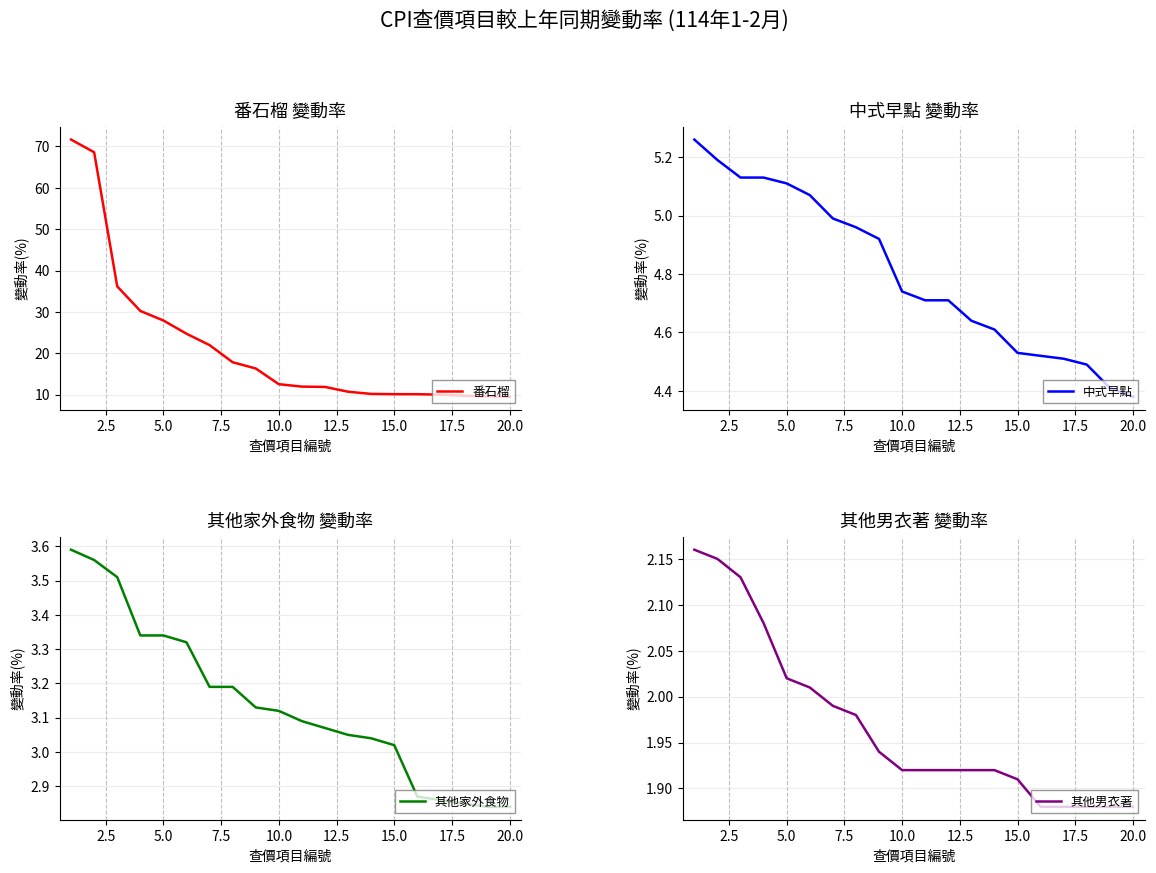

What is the lowest value of the 番石榴 series?

9.5